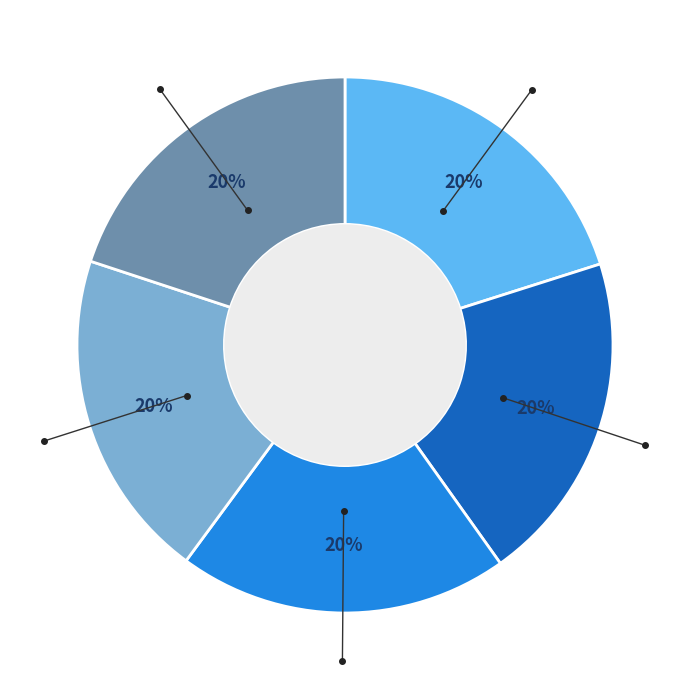

Does any single category account for the majority?

No